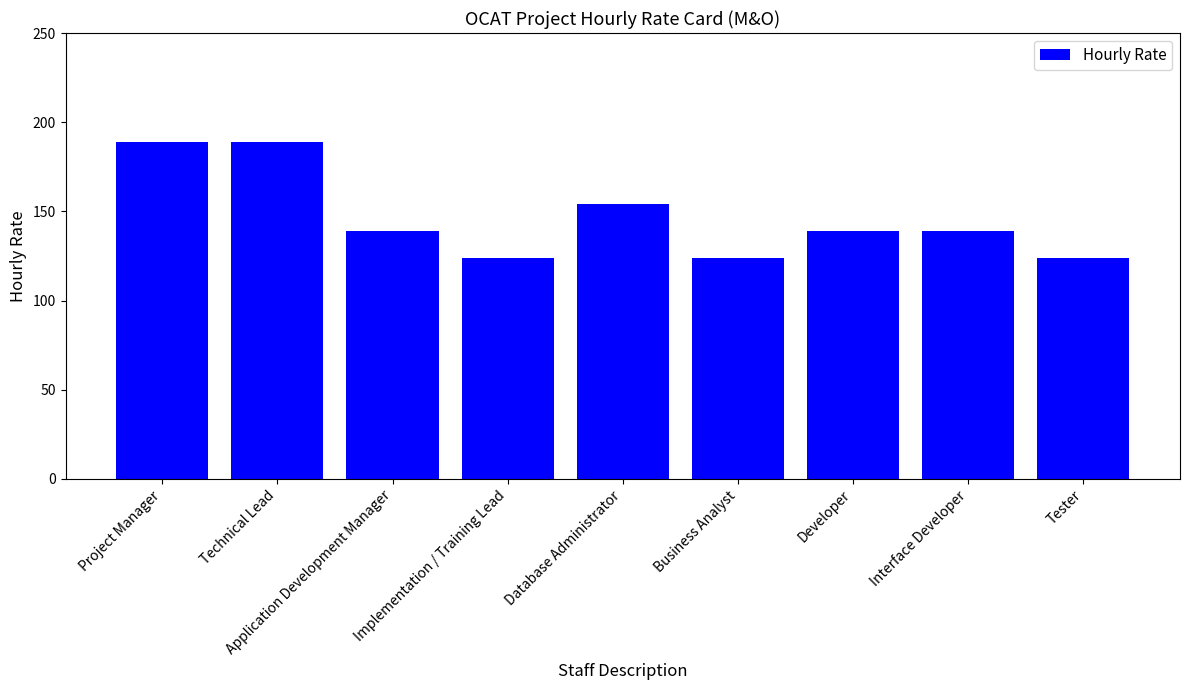

What is the change in value from Implementation / Training Lead to Interface Developer?

+15